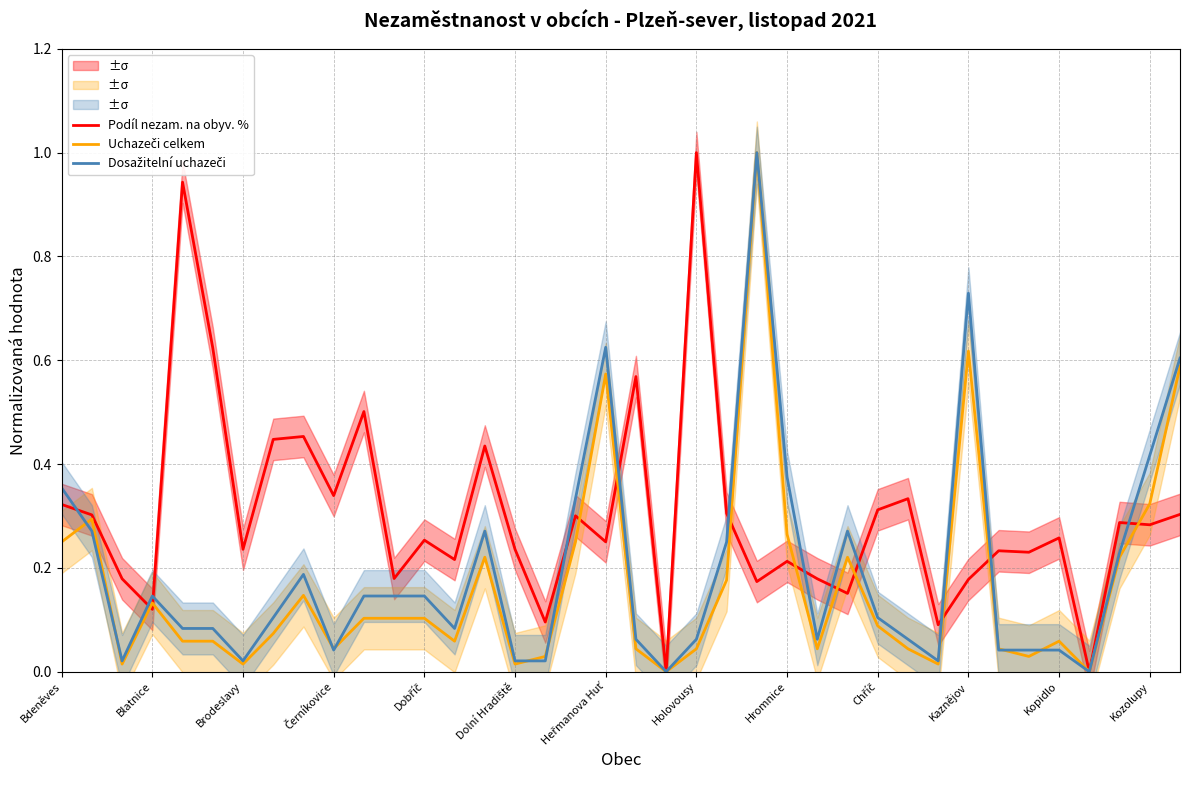

What is the maximum value for Podíl nezam. na obyv. %?

1.0